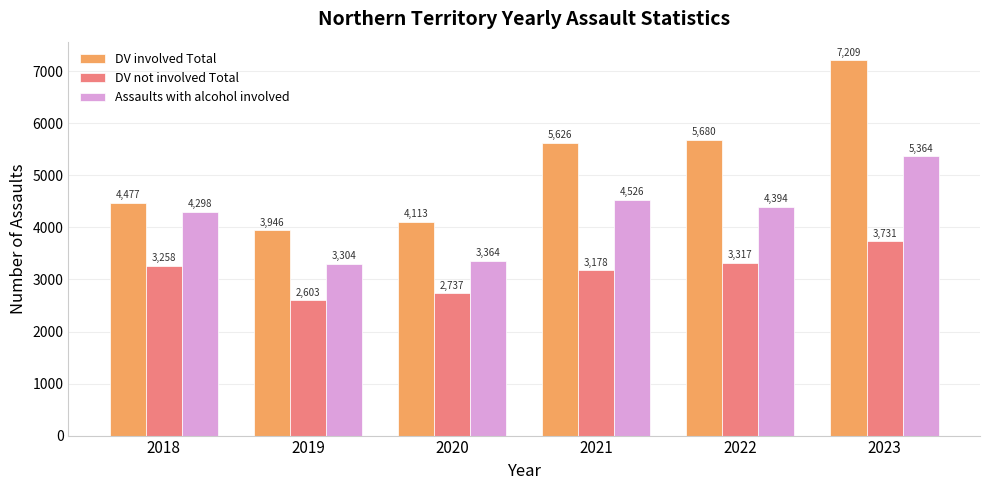

Is the value of Assaults with alcohol involved at 2018 greater than the value of DV not involved Total at 2019?

Yes